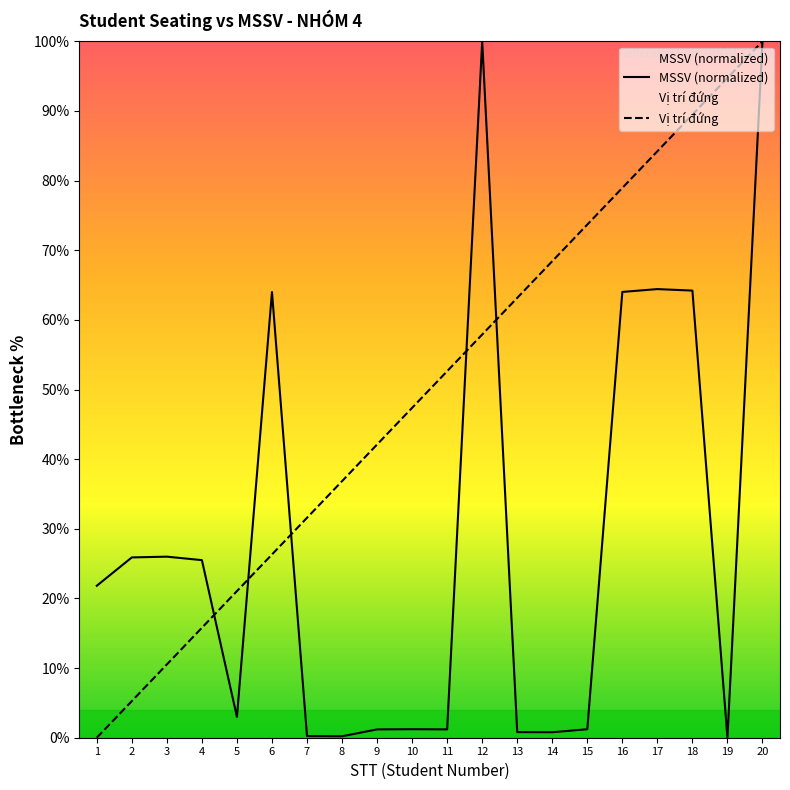

Between 1 and 5, which series saw the biggest shift?

Vị trí đứng